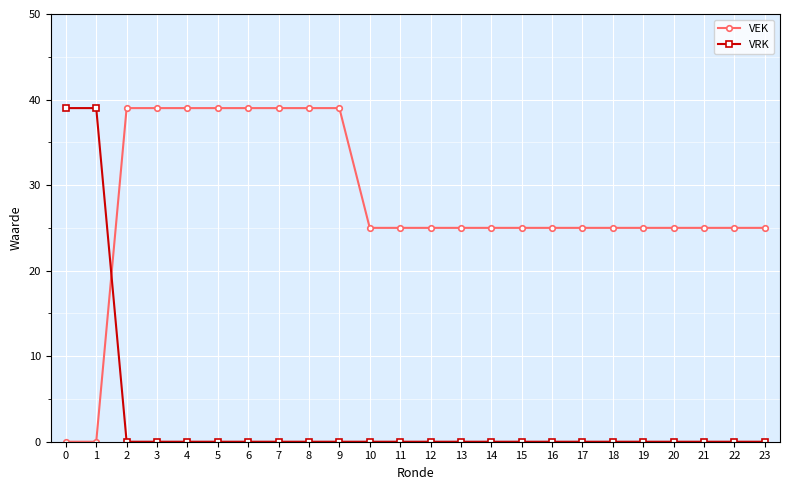

What are all the series names shown in the legend?

VEK, VRK